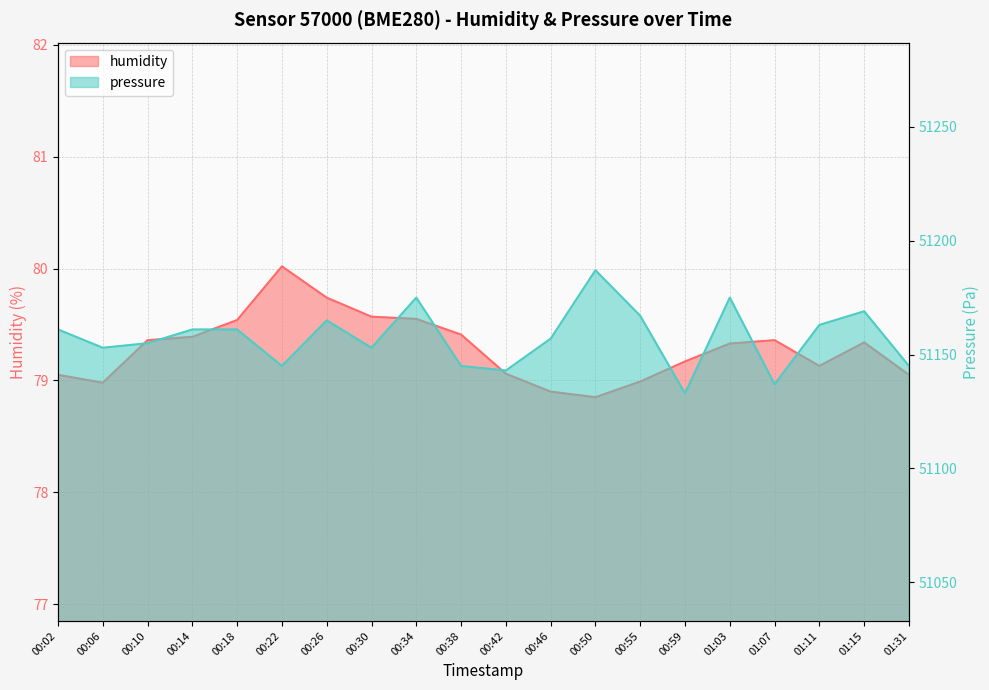

The value of humidity at 01:11 is 79.1. True or false?

True